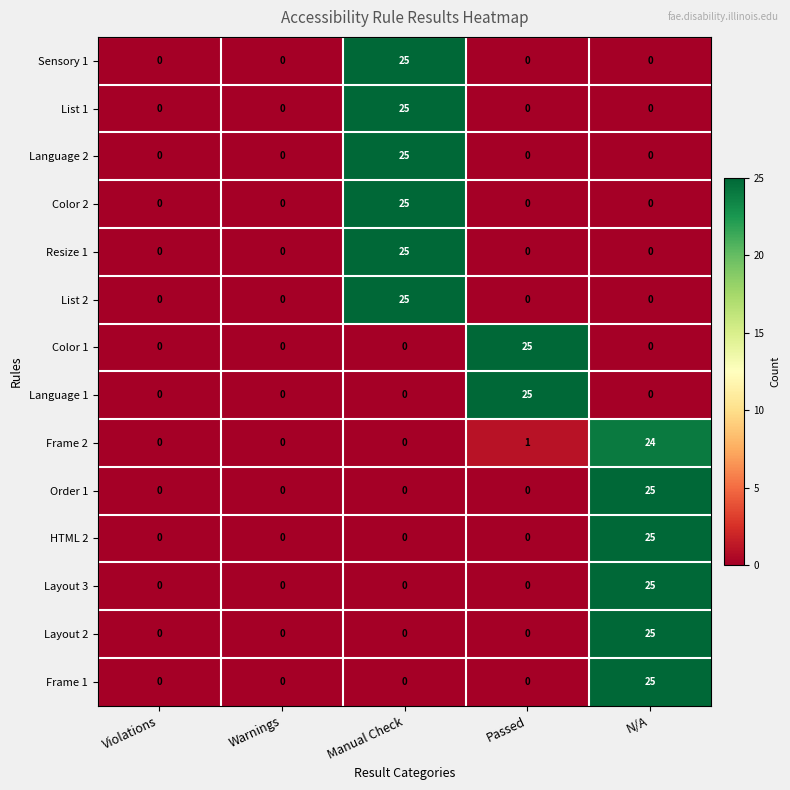

What is the sum of the Frame 2 values at N/A and Passed?

25